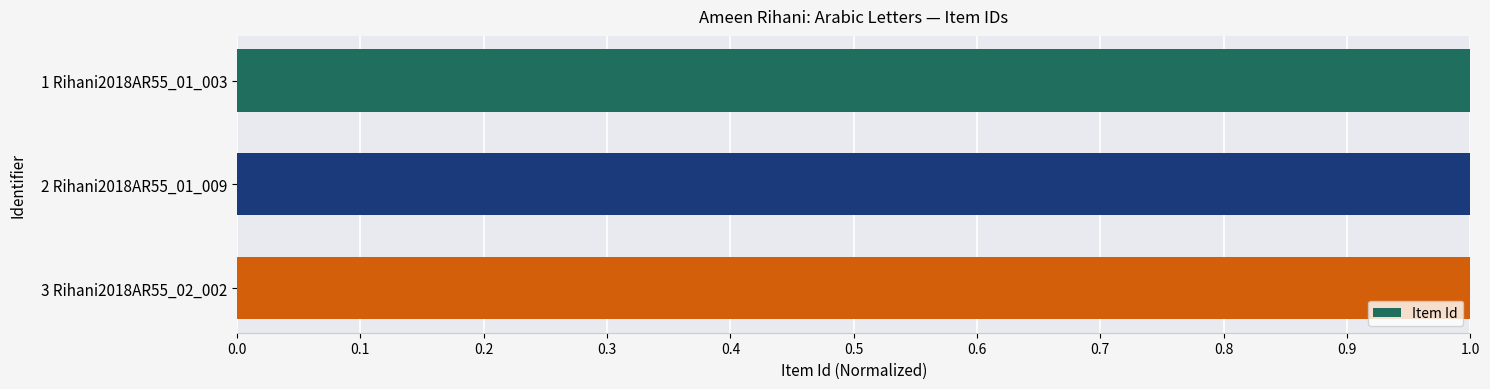

What is the average value?

1.0